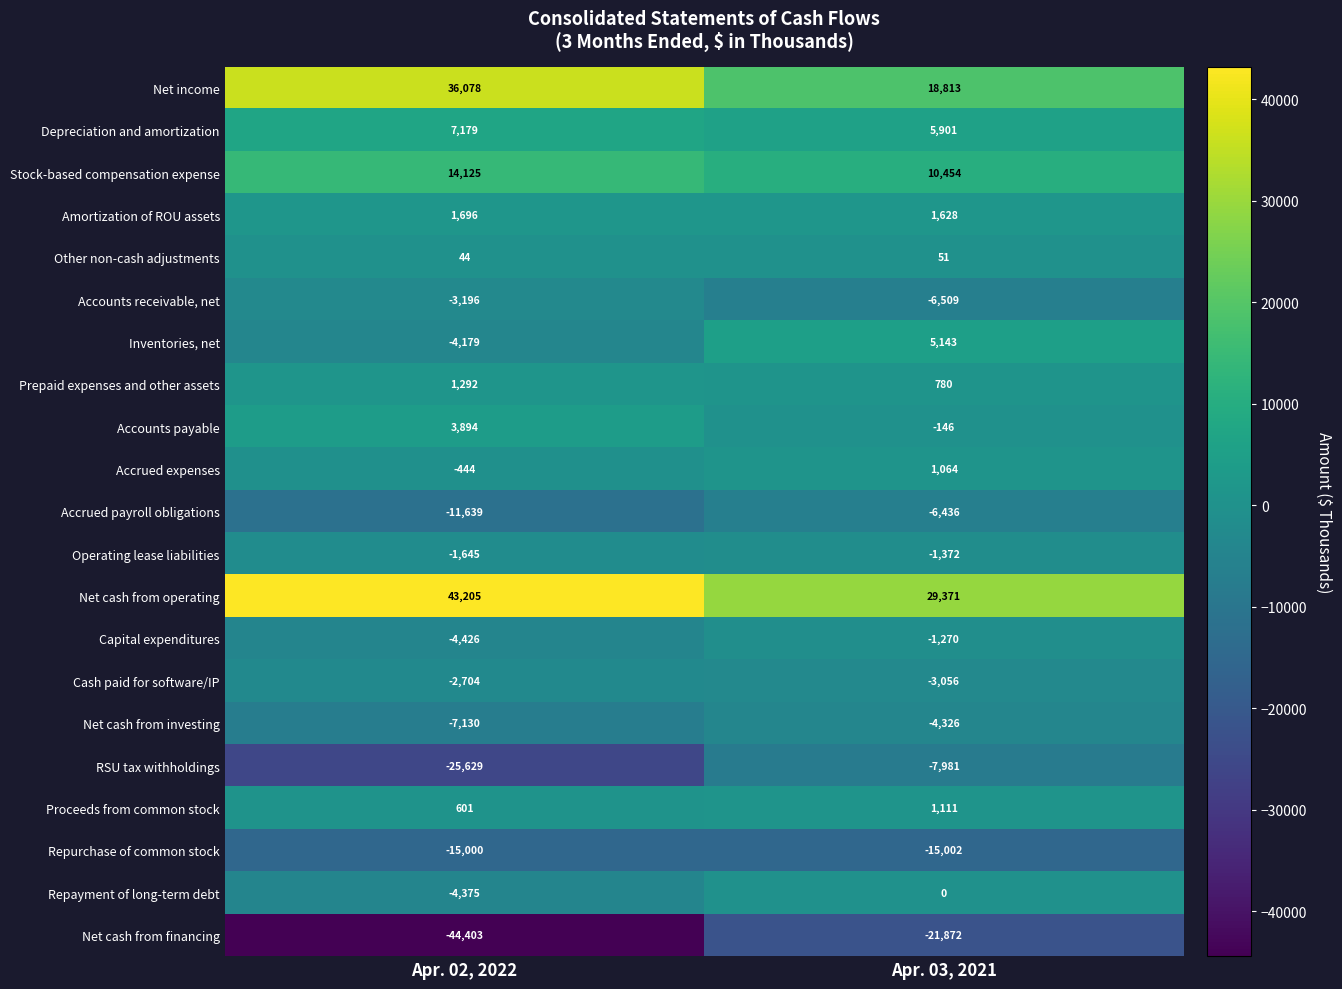

Which category has the lowest value across all series?

Apr. 02, 2022